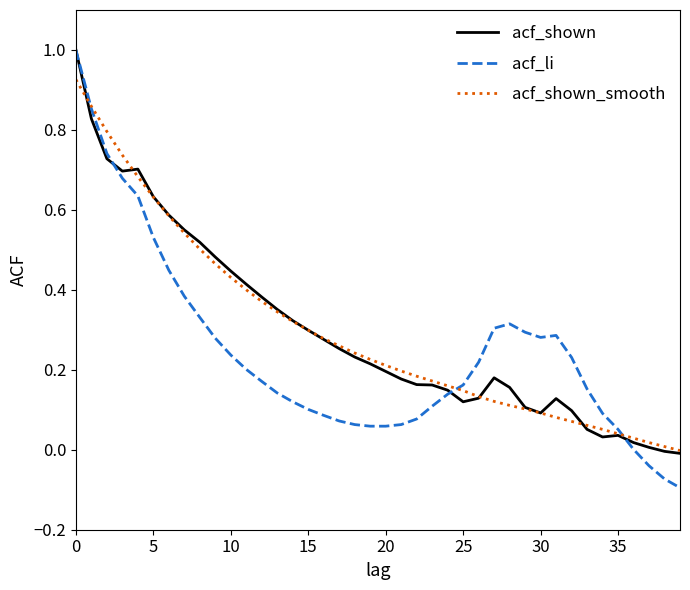

Which series has the largest range (max minus min)?

acf_li